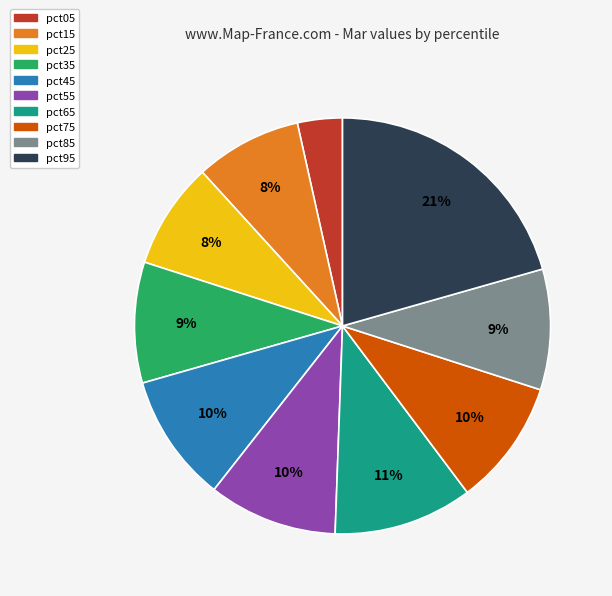

What percentage is the pct75 slice, to the nearest percent?

10%